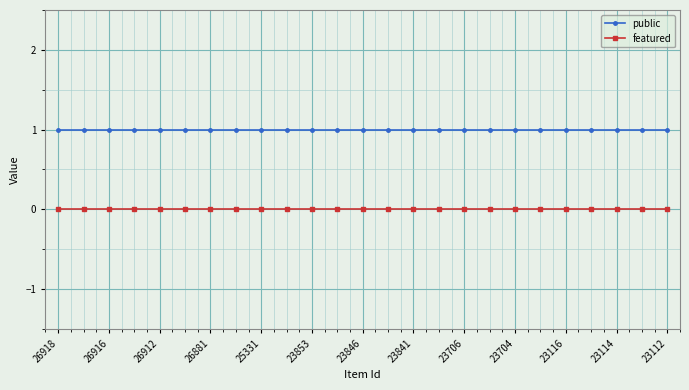

At how many categories does at least one series exceed 0?

25